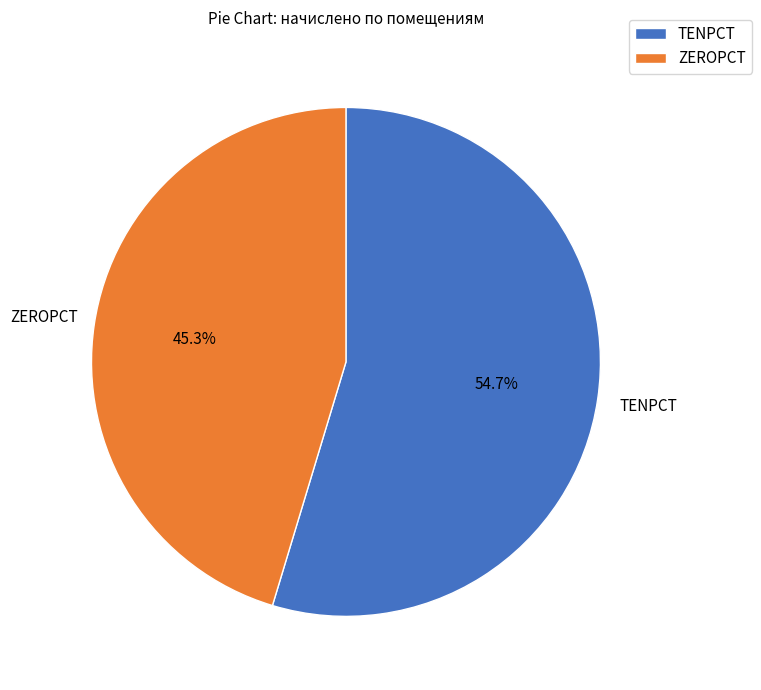

Rank the categories by value from lowest to highest.

ZEROPCT, TENPCT